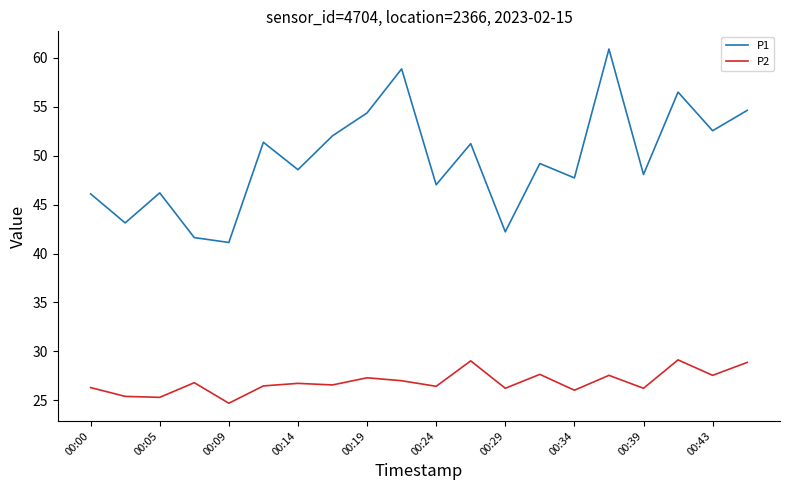

Does the chart display data point markers on the line(s)?

No